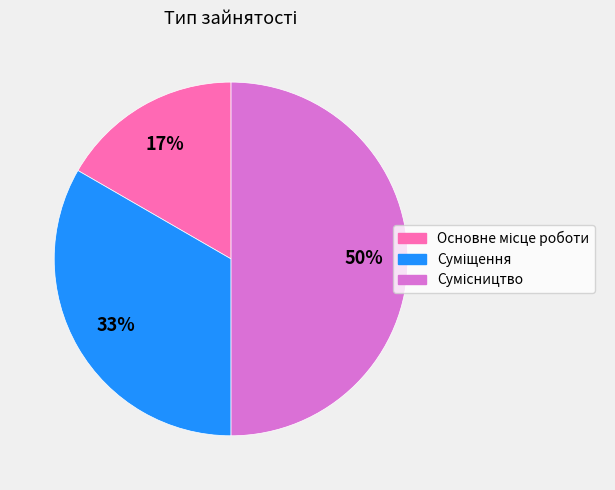

To the nearest percent, what is the difference between the largest and smallest slice percentages?

33%